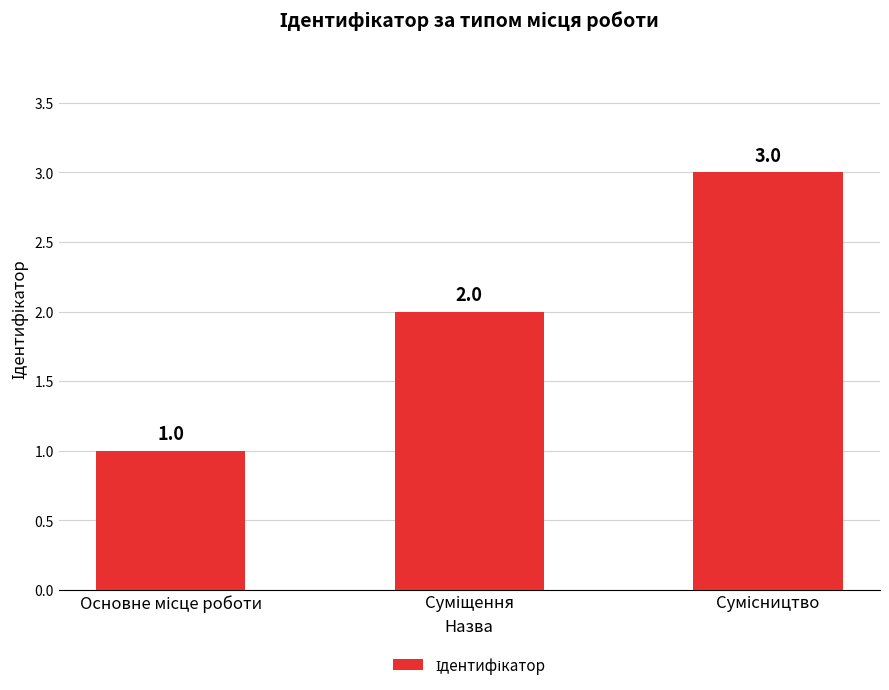

Count the values in the range 1 to 3.

3